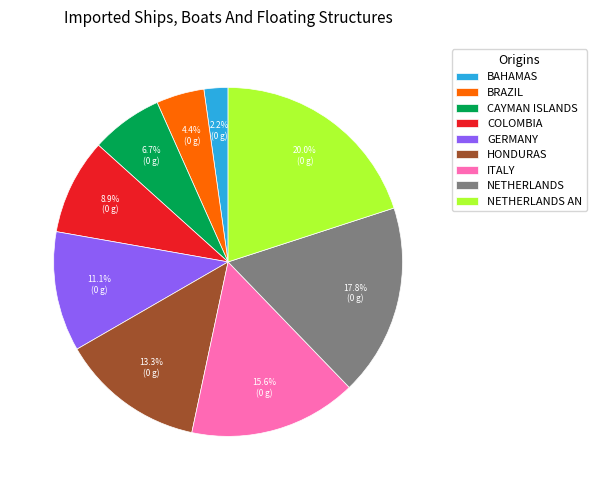

Which has a higher value, CAYMAN ISLANDS or ITALY?

ITALY